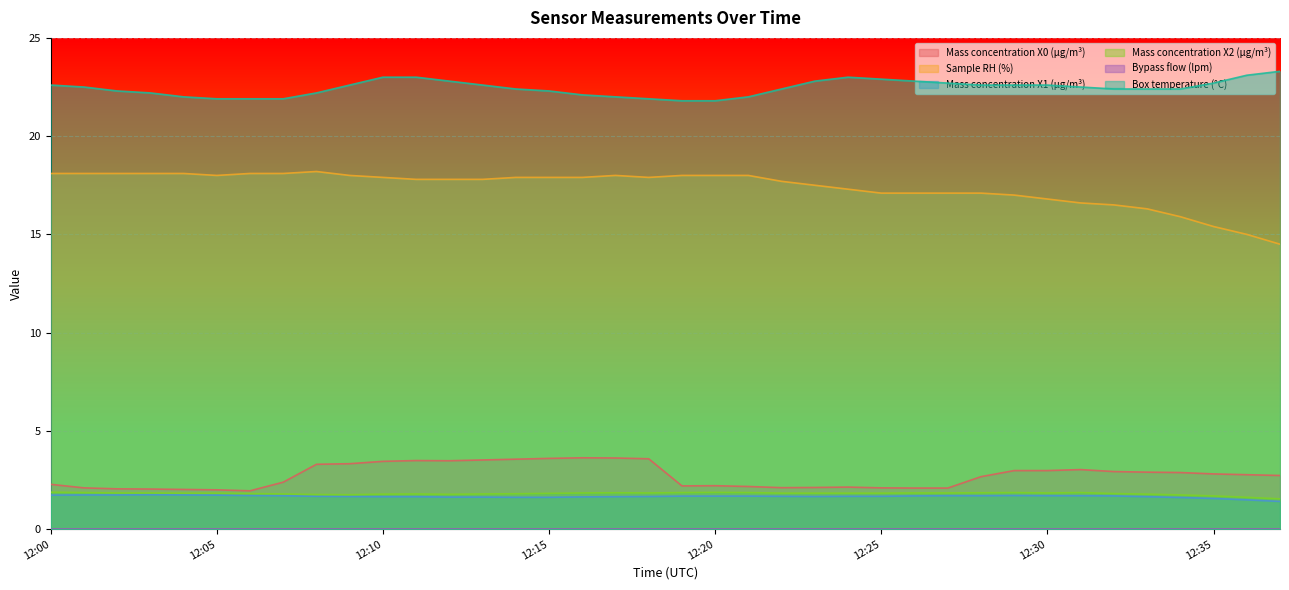

The Mass concentration X2 (μg/m³) series shows 0.4 at 12:31. True or false?

False